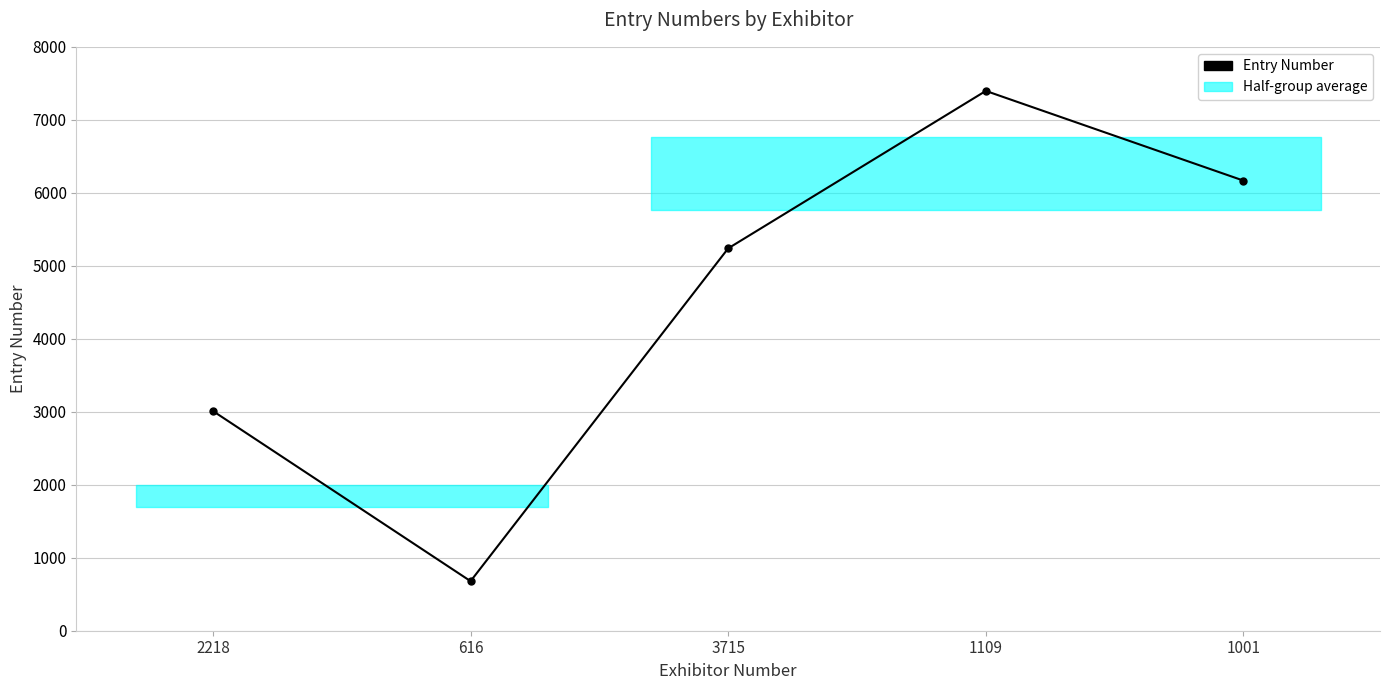

What is the maximum value shown in the chart?

7396